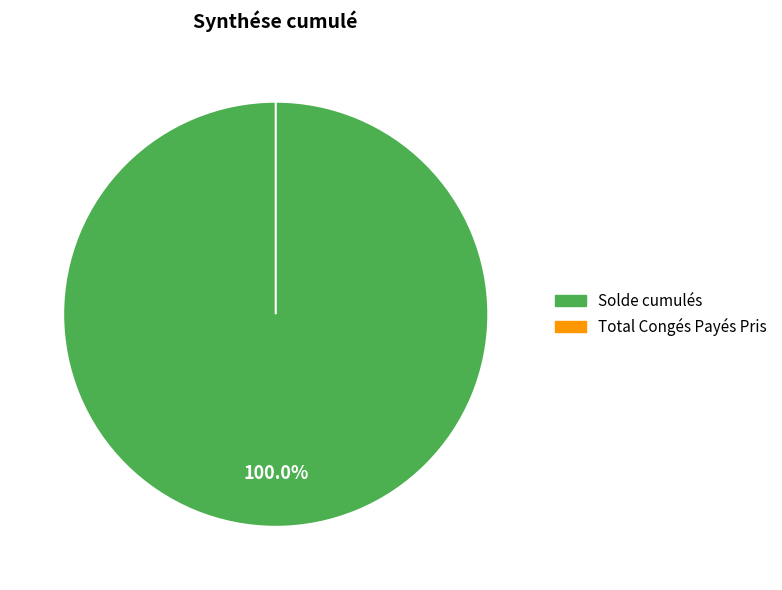

Between Solde cumulés and Total Congés Payés Pris, which is larger?

Solde cumulés